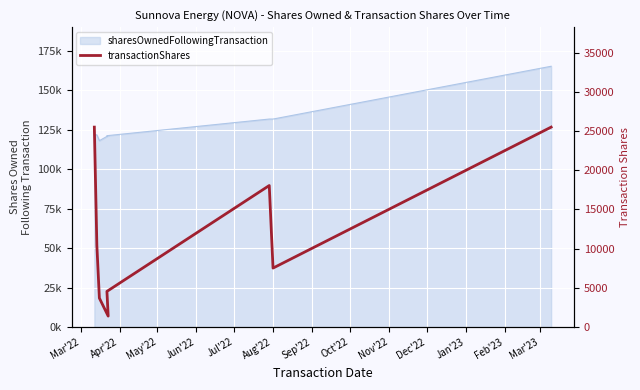

What is the value of the 1st point from the left?

25507